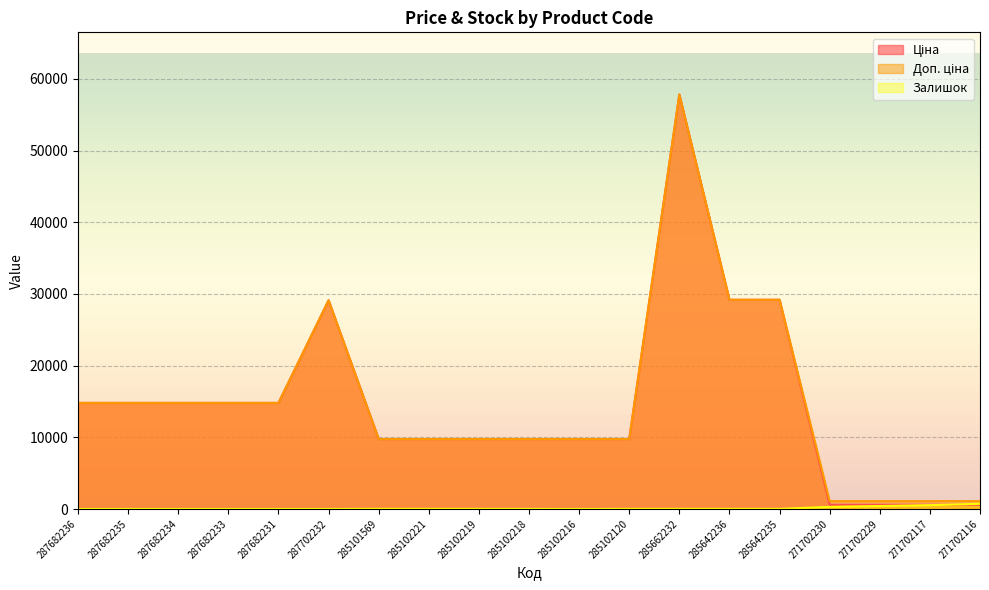

How many times do Ціна and Залишок cross each other?

1